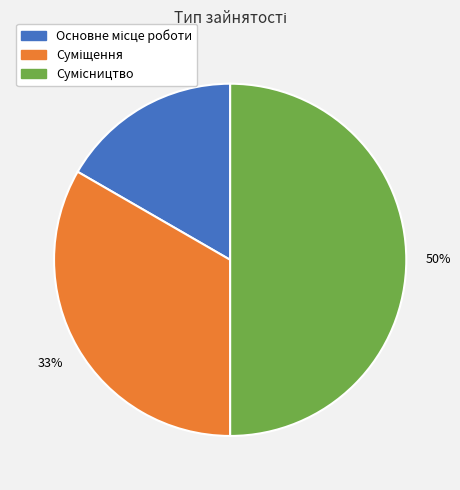

To the nearest percent, what is the difference between the largest and smallest slice percentages?

33%